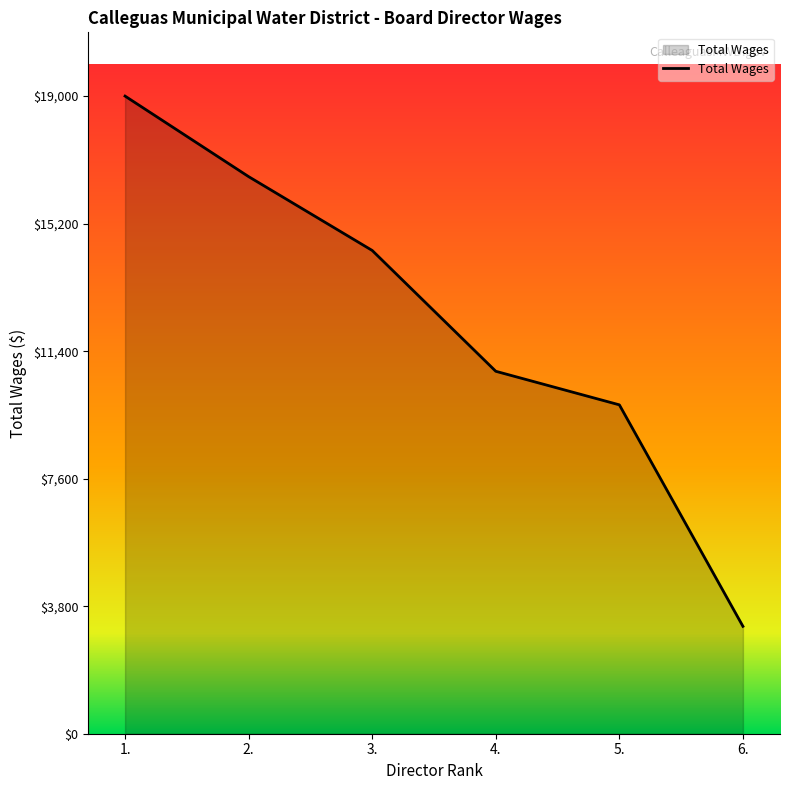

Where does the data first go above 14400?

1.